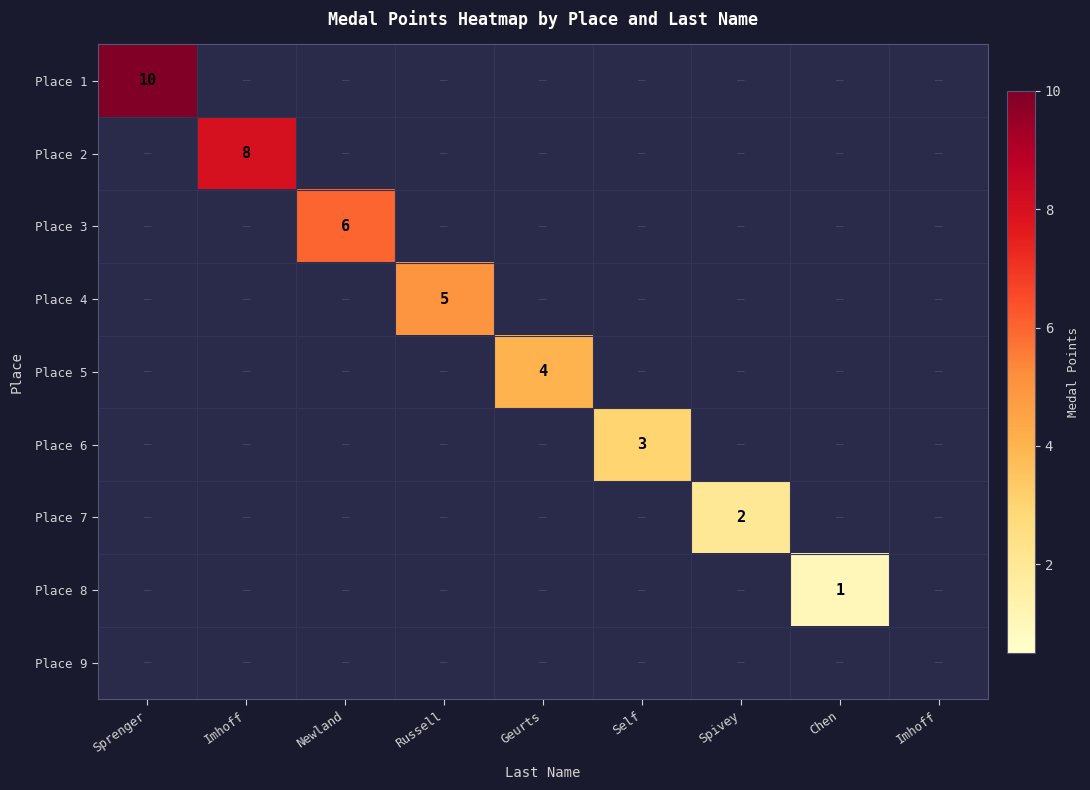

What is the sum of all Place 1 values?

10